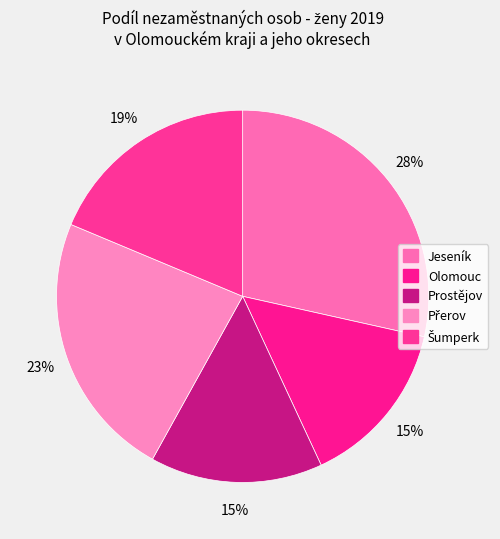

Do Jeseník and Prostějov together represent more than half of the pie?

No